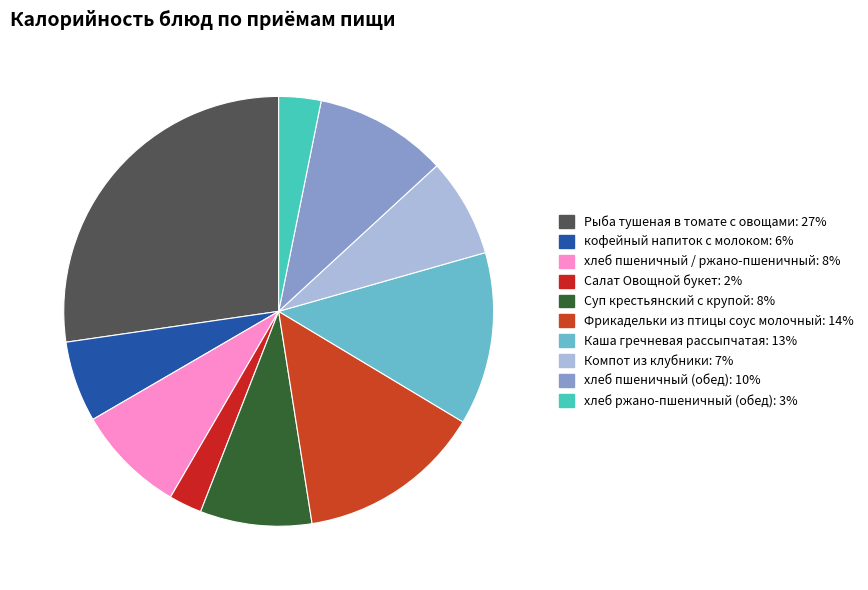

What is the largest slice in the pie chart?

Рыба тушеная в томате с овощами